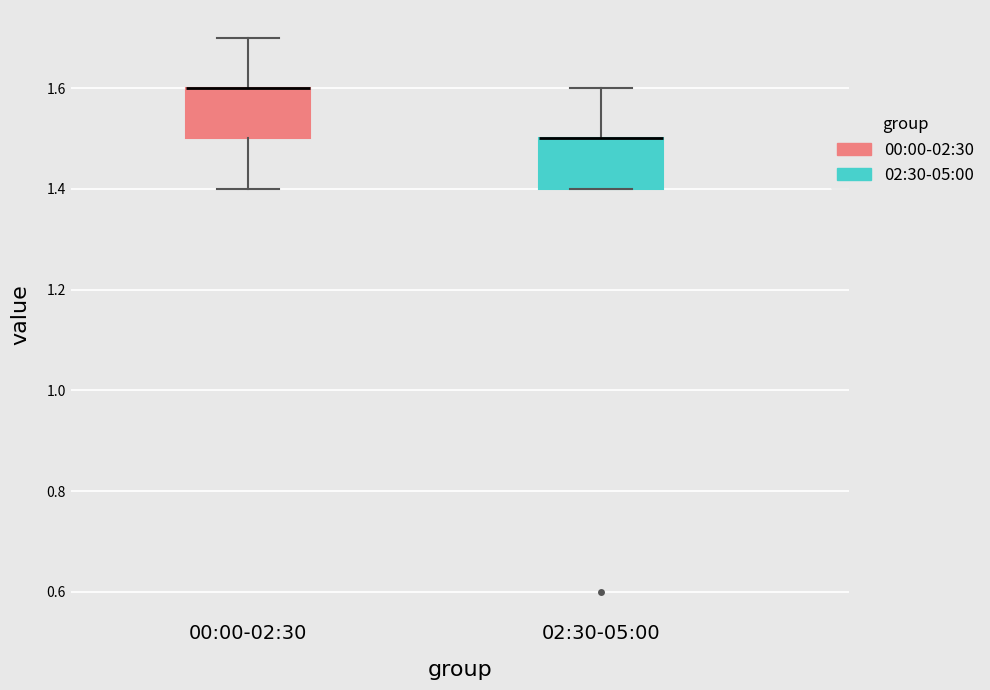

Reading left to right, read every box against the y-axis: the position of its median line, the range the box covers, and the ends of its whiskers. The values are not printed on the chart, so give them approximately, as read against the axis.

00:00-02:30: median 1.6 (drawn on the box's upper edge), box 1.5 to 1.6, whiskers 1.4 to 1.7
02:30-05:00: median 1.5 (drawn on the box's upper edge), box 1.4 to 1.5, whiskers 1.4 to 1.6